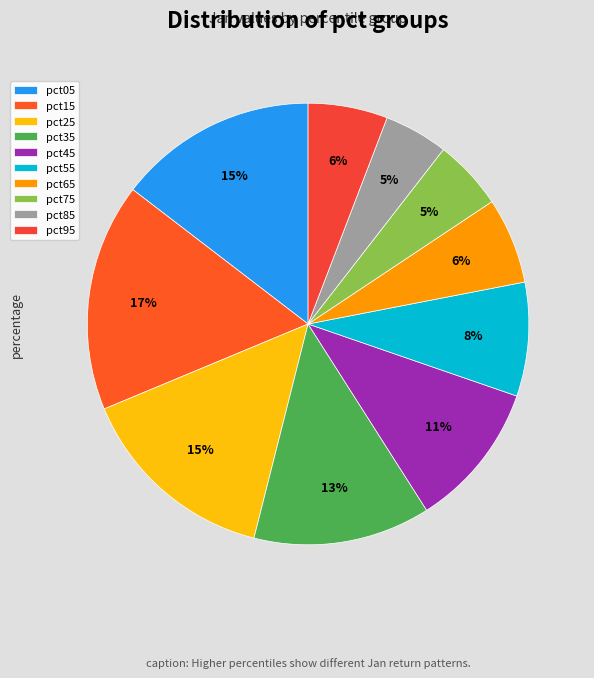

To the nearest percent, what portion does pct55 represent?

8%